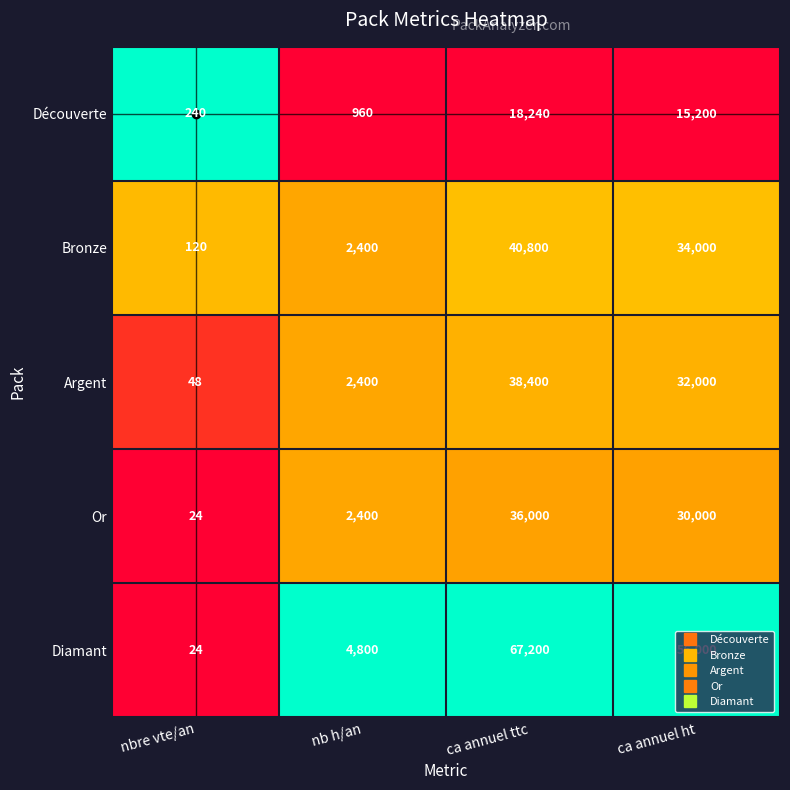

Rank the series at ca annuel ttc from lowest to highest value.

Découverte, Or, Argent, Bronze, Diamant